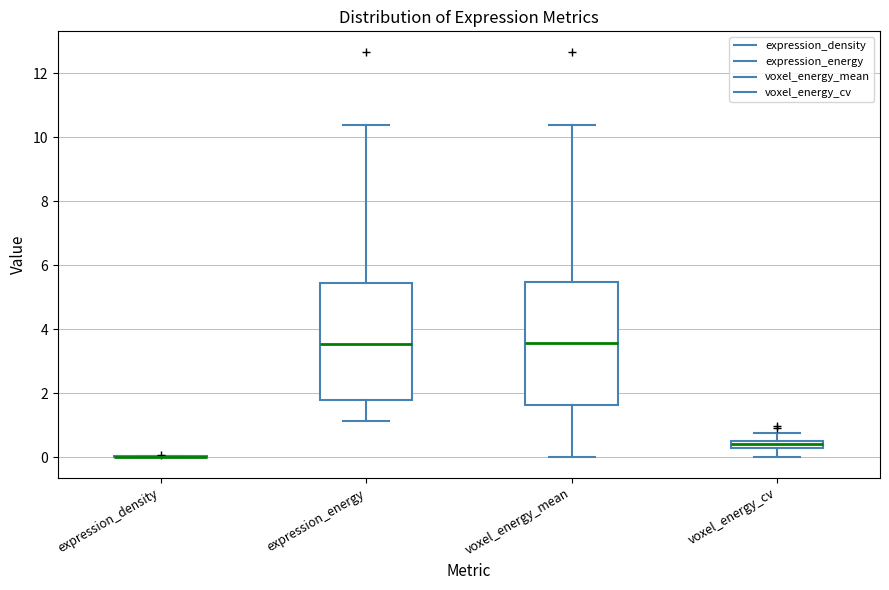

Where does the median line of the box for voxel_energy_cv sit on the y-axis? The values are not printed on the chart, so give them approximately, as read against the axis.

0.4